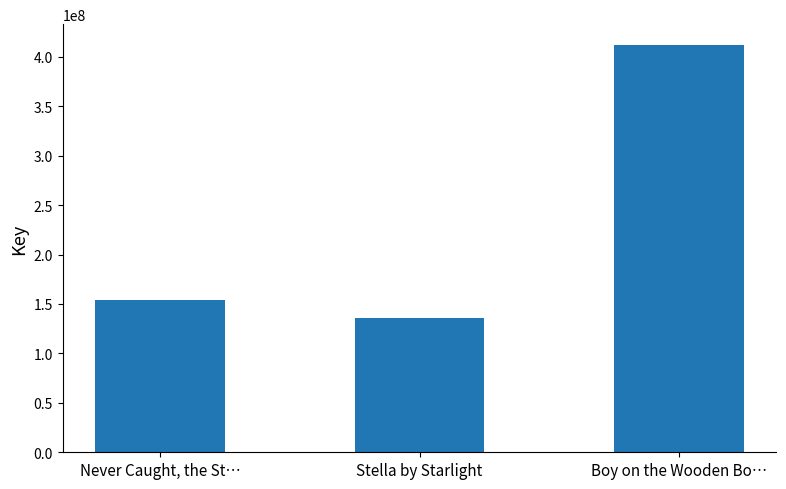

What position from the right is Boy on the Wooden Bo…?

1